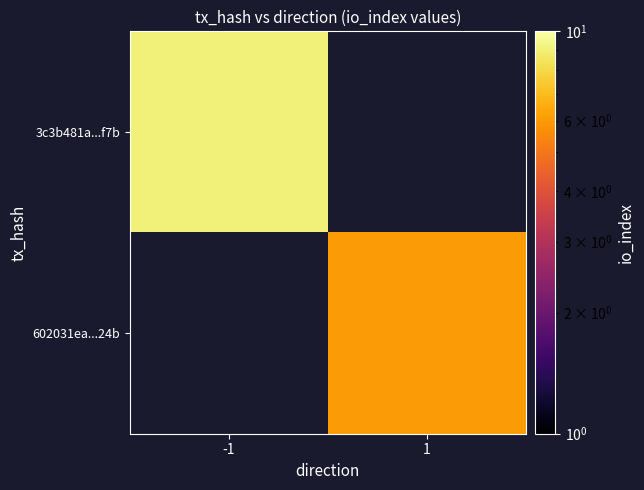

Rank the series at -1 from highest to lowest value.

3c3b481a...f7b, 602031ea...24b